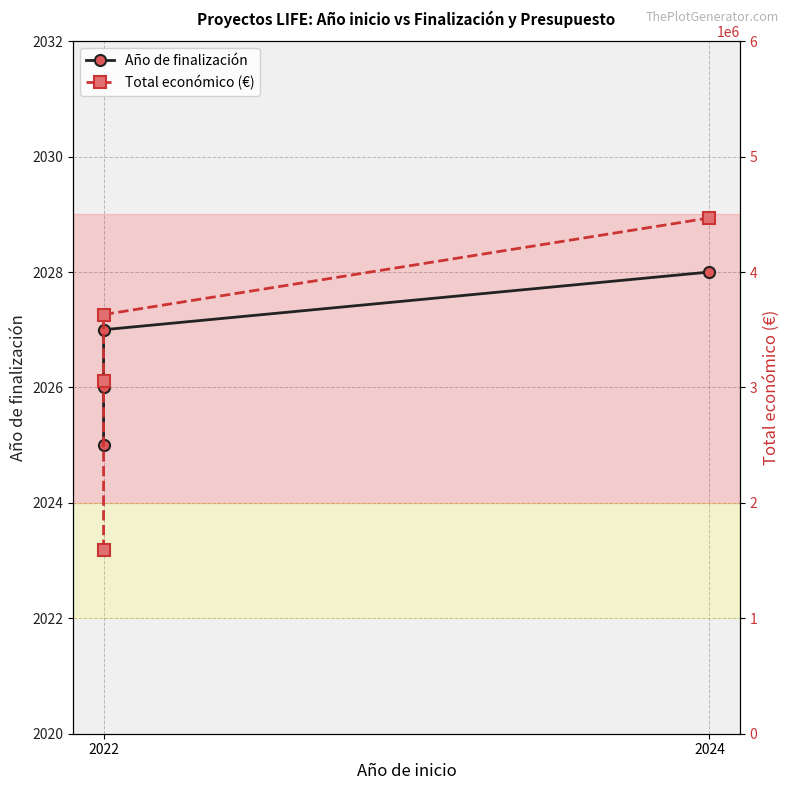

Is this an area chart (filled region under the line)?

No